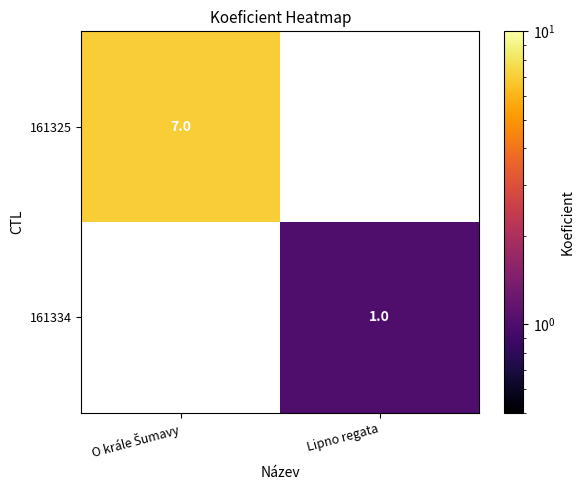

Is it true that 161334 equals 1 at Lipno regata?

True